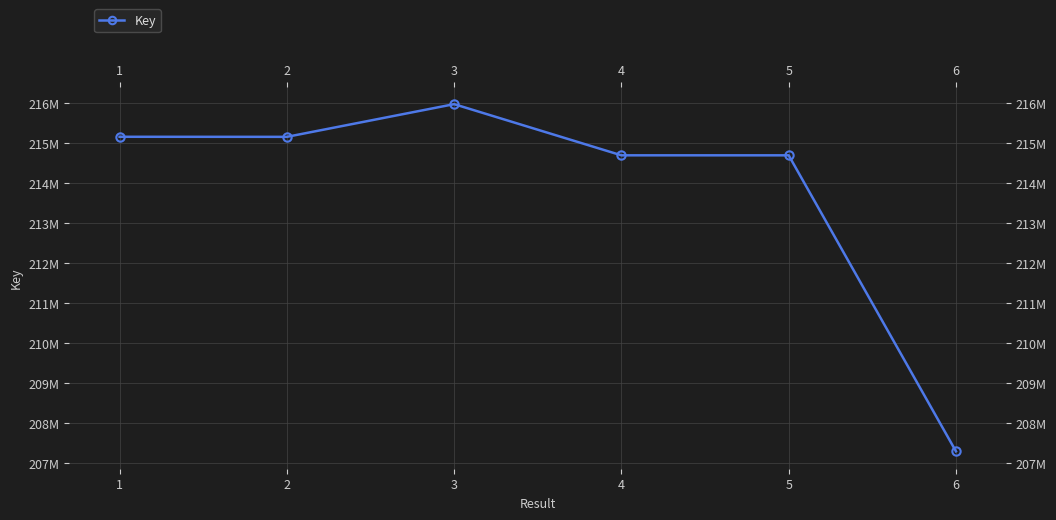

Rank the categories by value from lowest to highest.

6, 5, 4, 2, 1, 3